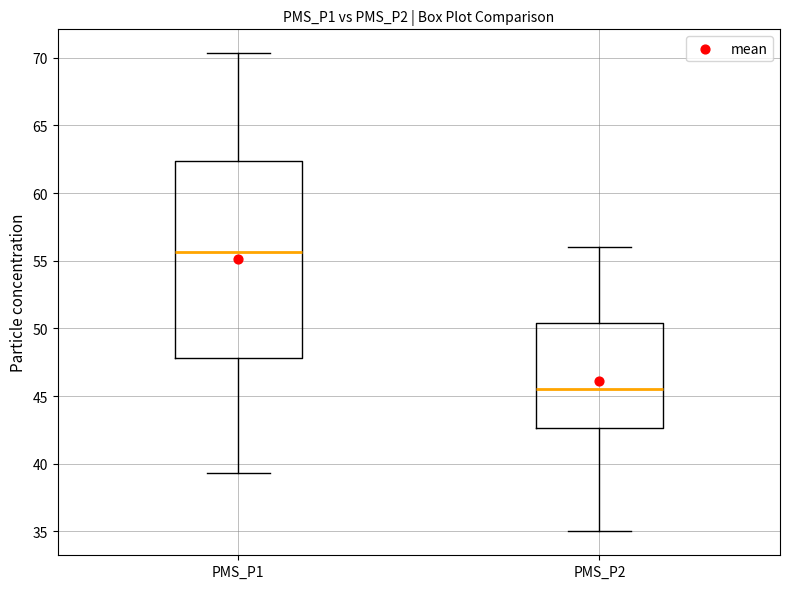

Which box has the highest median line?

PMS_P1